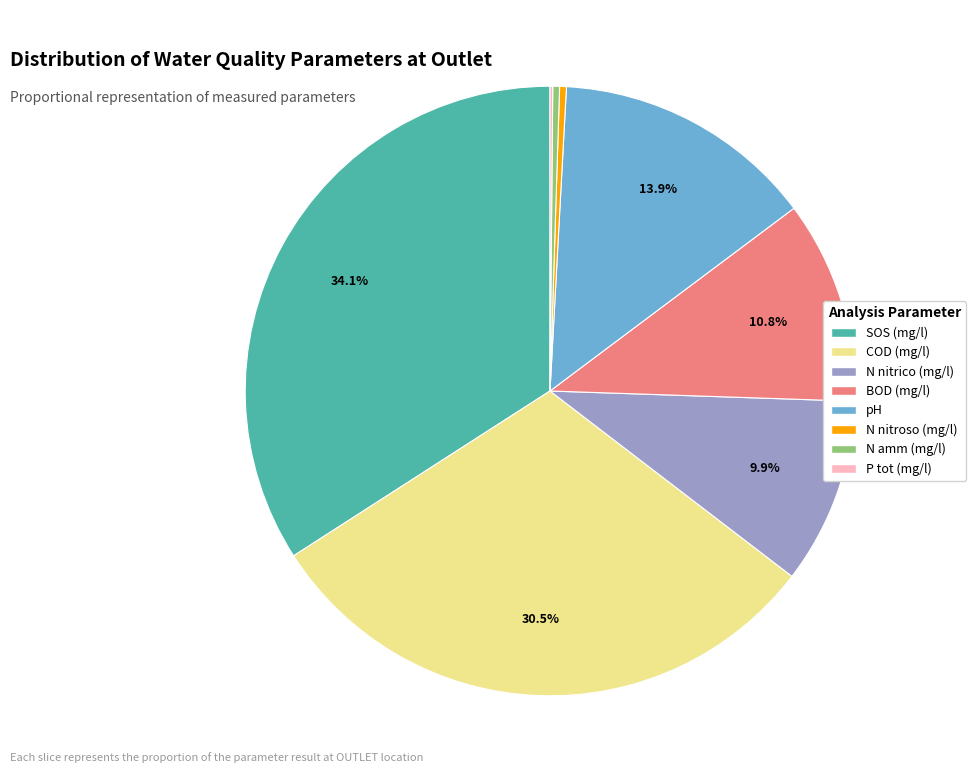

Which category has the biggest portion of the pie?

SOS (mg/l)